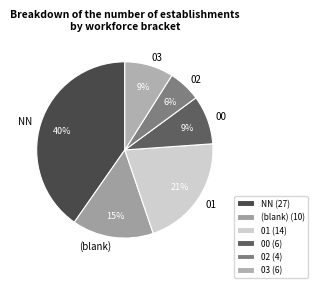

Does 03 represent more than half of the total?

No